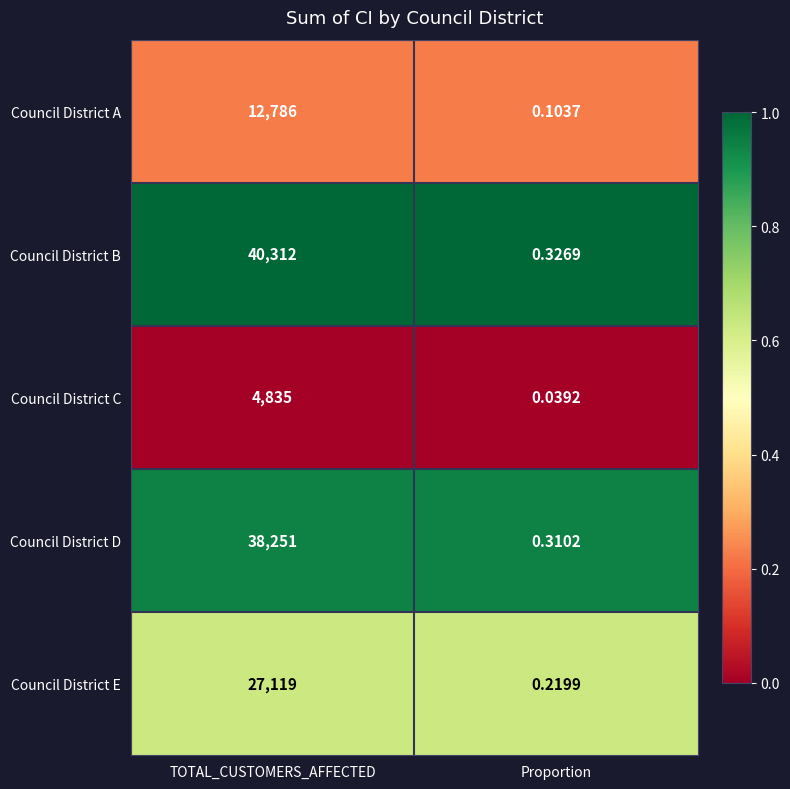

What is the greatest value displayed?

40312.0